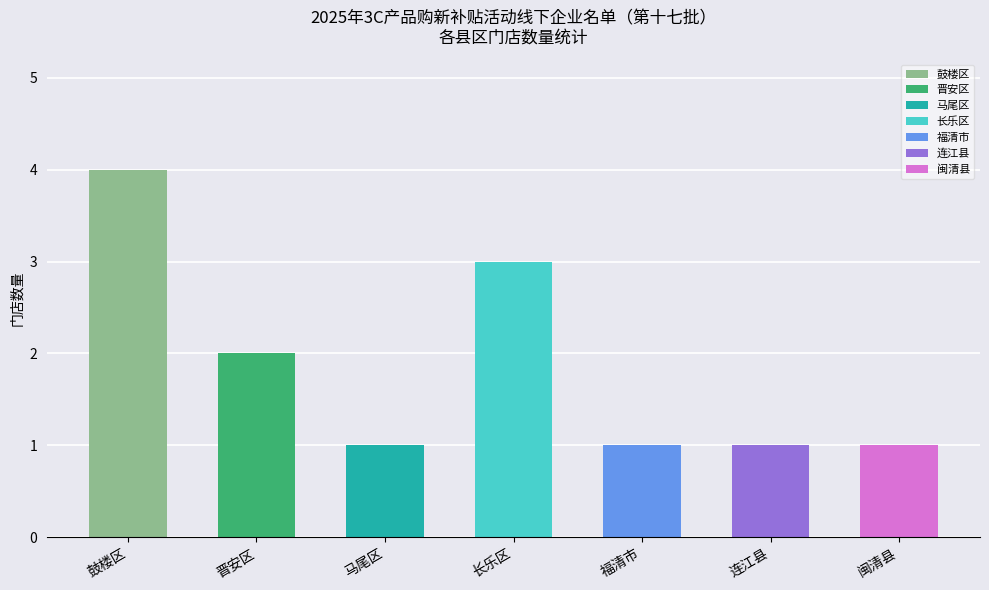

Approximately how many times larger is the value at 晋安区 compared to 长乐区?

0.7